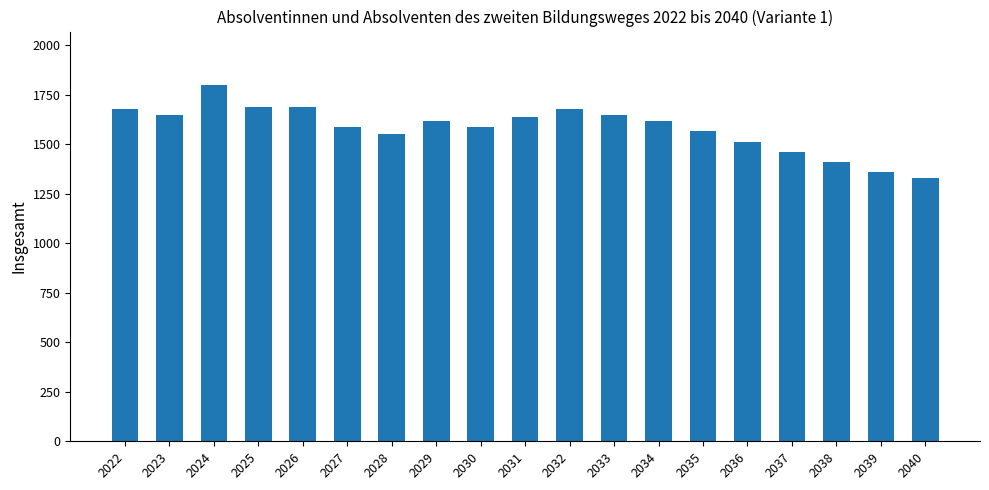

How many bars are there in total?

19